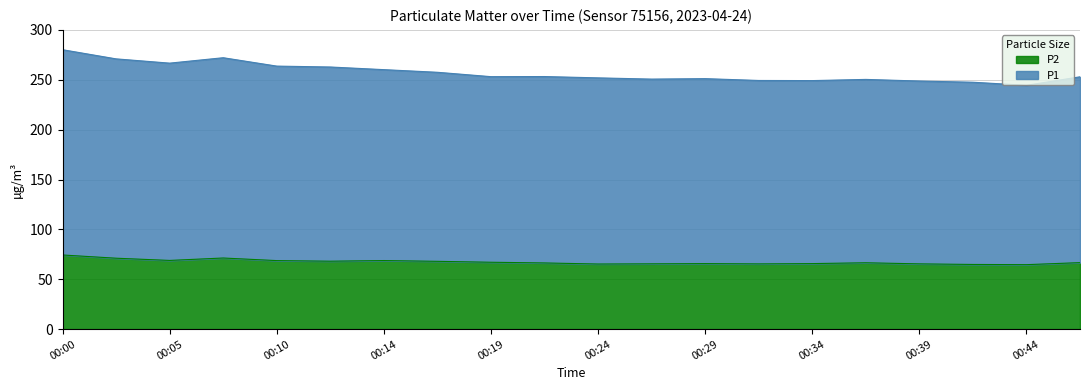

Does the chart have visible grid lines?

Yes